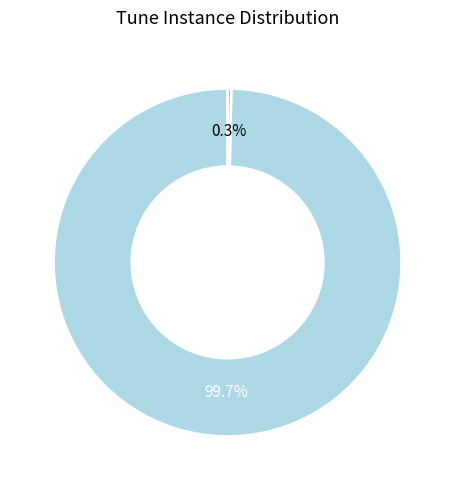

Does any single category account for the majority?

Yes